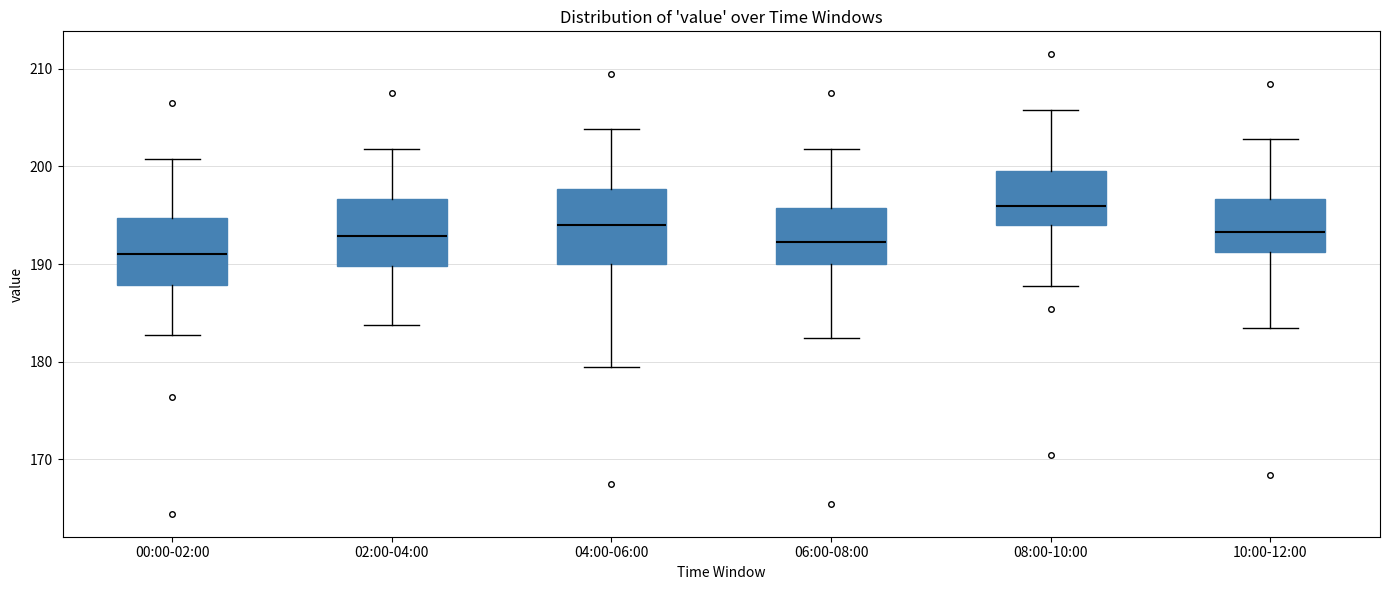

Reading left to right, transcribe this box plot: for each box, give where its median line is, the range the box spans, and where its two whiskers end, as read against the y-axis. The values are not printed on the chart, so give them approximately, as read against the axis.

00:00-02:00: median 191, box 188 to 195, whiskers 183 to 201
02:00-04:00: median 193, box 190 to 197, whiskers 184 to 202
04:00-06:00: median 194, box 190 to 198, whiskers 179 to 204
06:00-08:00: median 192, box 190 to 196, whiskers 182 to 202
08:00-10:00: median 196, box 194 to 200, whiskers 188 to 206
10:00-12:00: median 193, box 191 to 197, whiskers 183 to 203